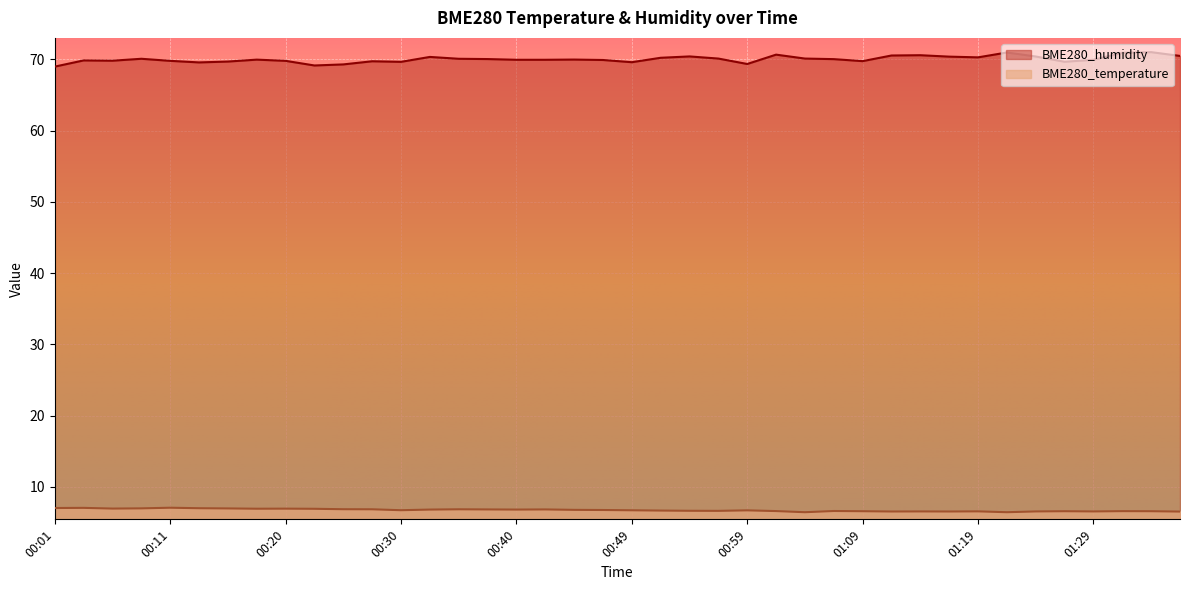

What is the maximum value shown in the chart?

71.0